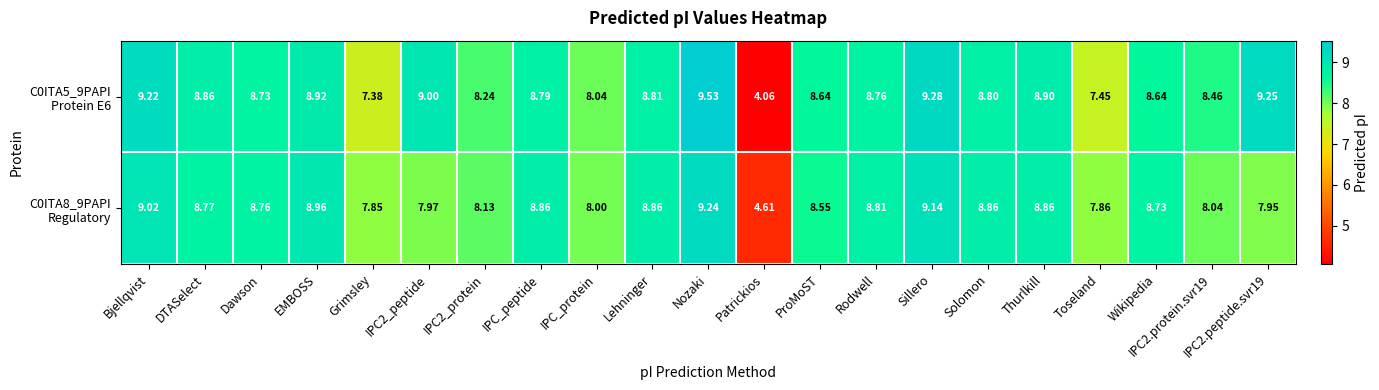

At which category is the sum across all series the highest?

Nozaki